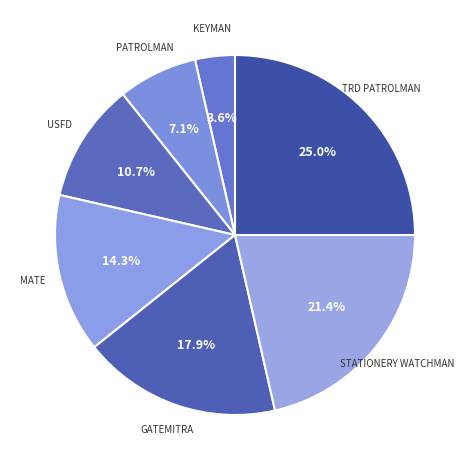

What is the ratio of the value at GATEMITRA to the value at PATROLMAN?

2.5